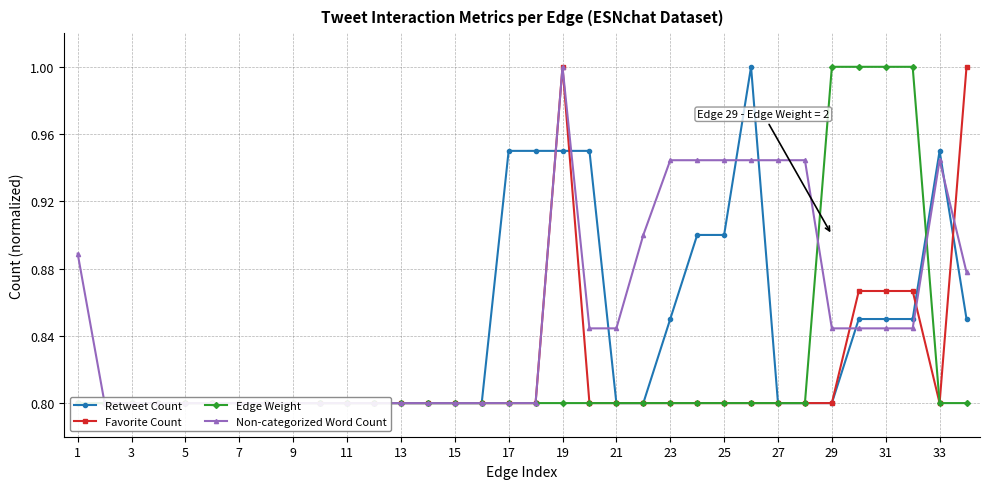

How many lines are shown in the chart?

4